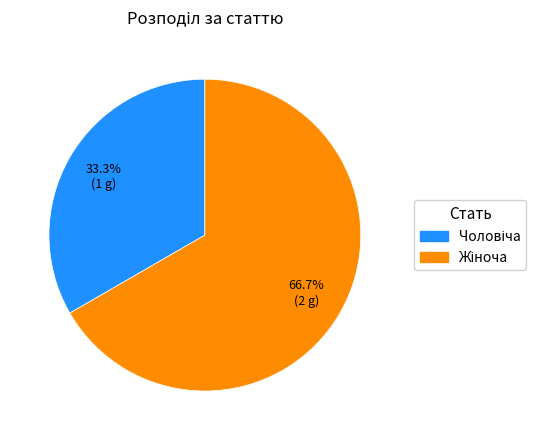

Is there any slice that represents more than half of the pie?

Yes